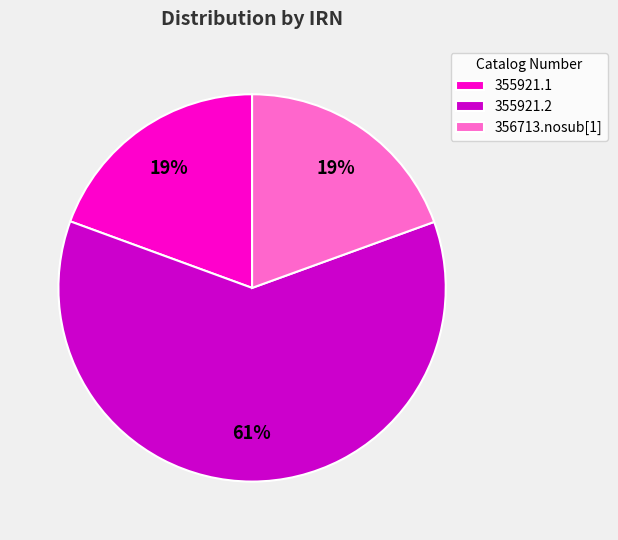

To the nearest percent, what portion does 356713.nosub[1] represent?

19%